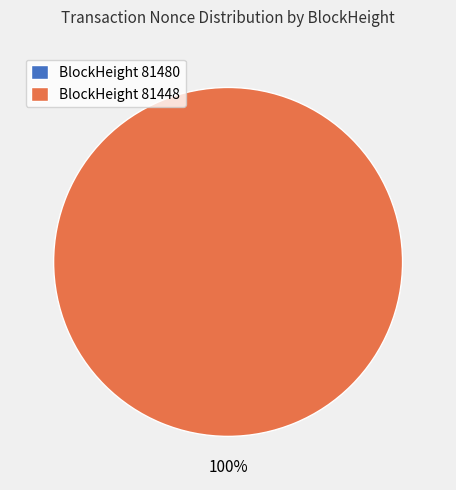

Which slice is the largest?

81448